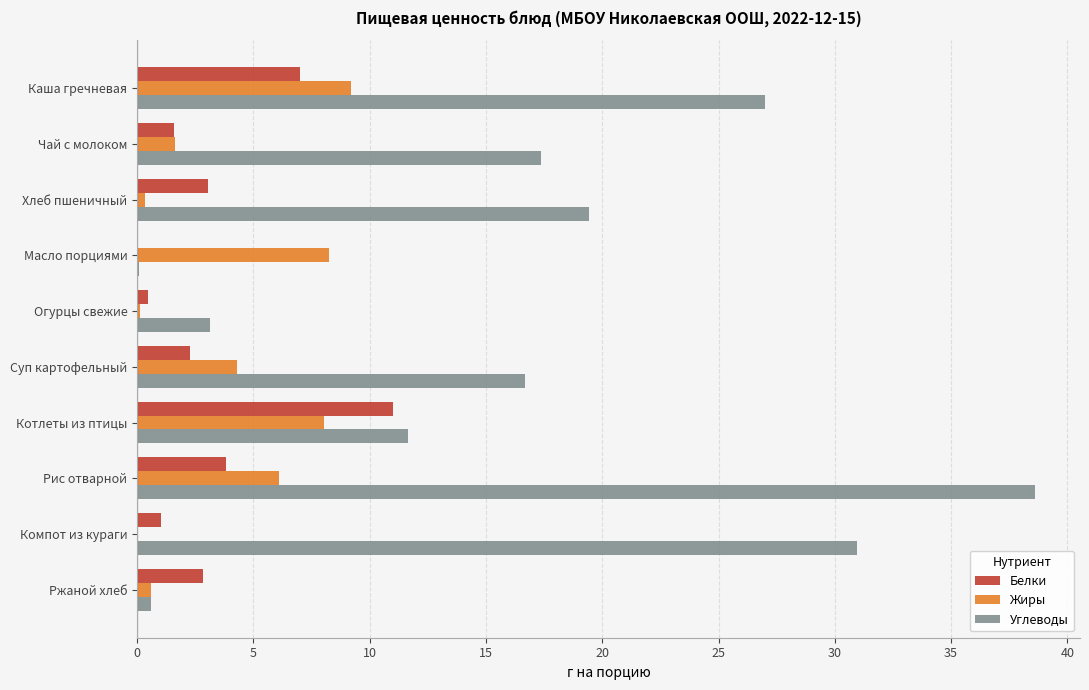

The Углеводы series shows 5.6 at Чай с молоком. True or false?

False